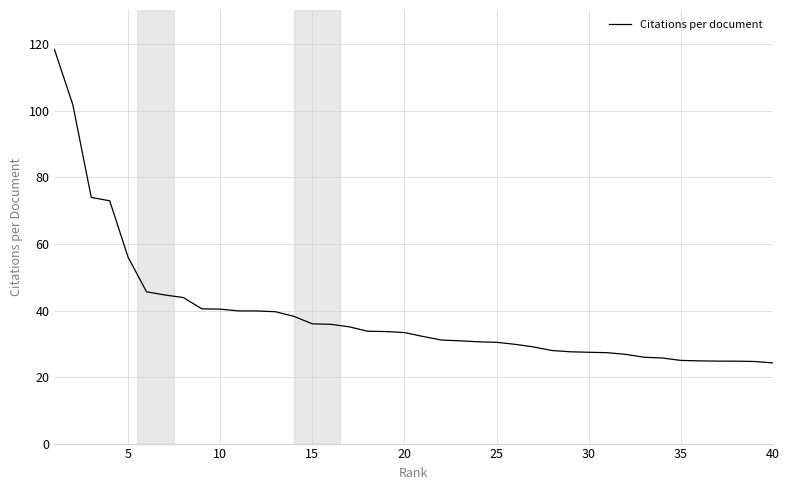

What is the maximum value shown in the chart?

118.5